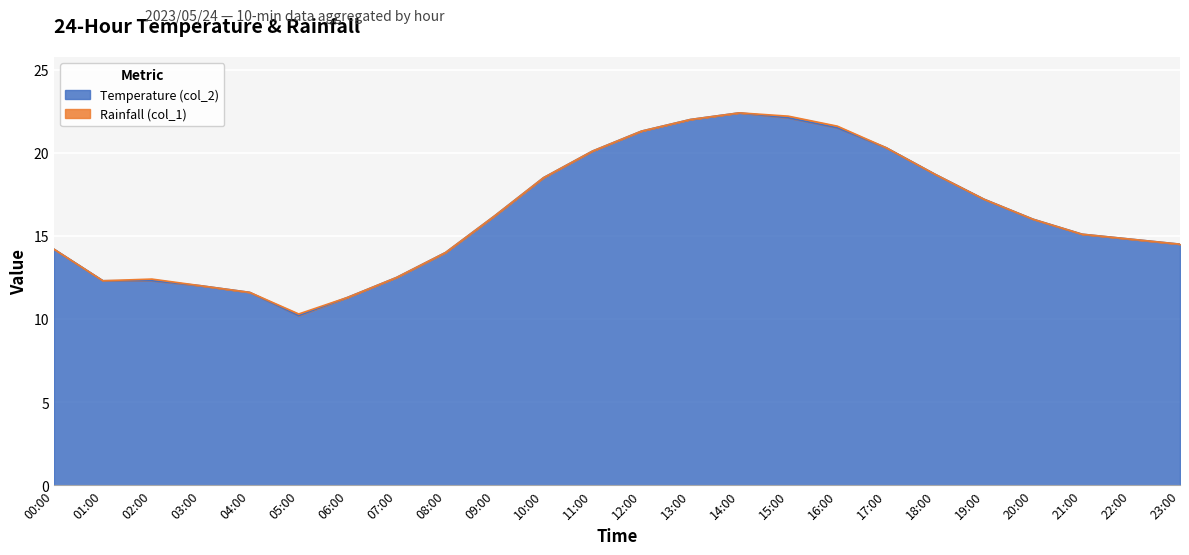

Reading right to left, transcribe all the data shown in this chart.

14.5	14.8	15.1	16.0	17.2	18.7	20.3	21.5	22.1	22.4	22.0	21.3	20.1	18.5	16.2	14.0	12.5	11.3	10.2	11.6	12.0	12.3	12.3	14.2